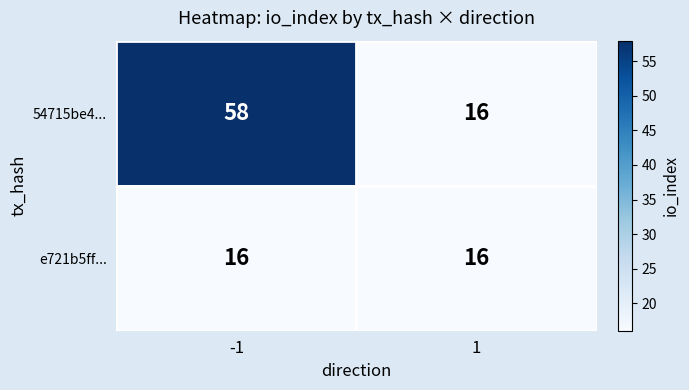

Which series changed the most between -1 and 1?

54715be4...